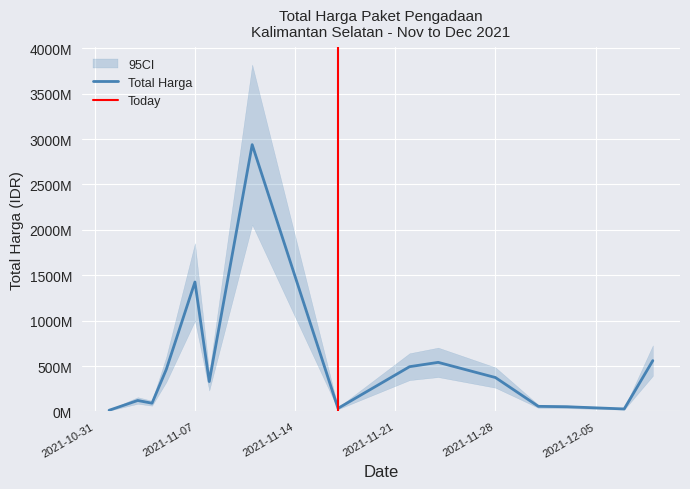

What is the smallest value displayed?

78000